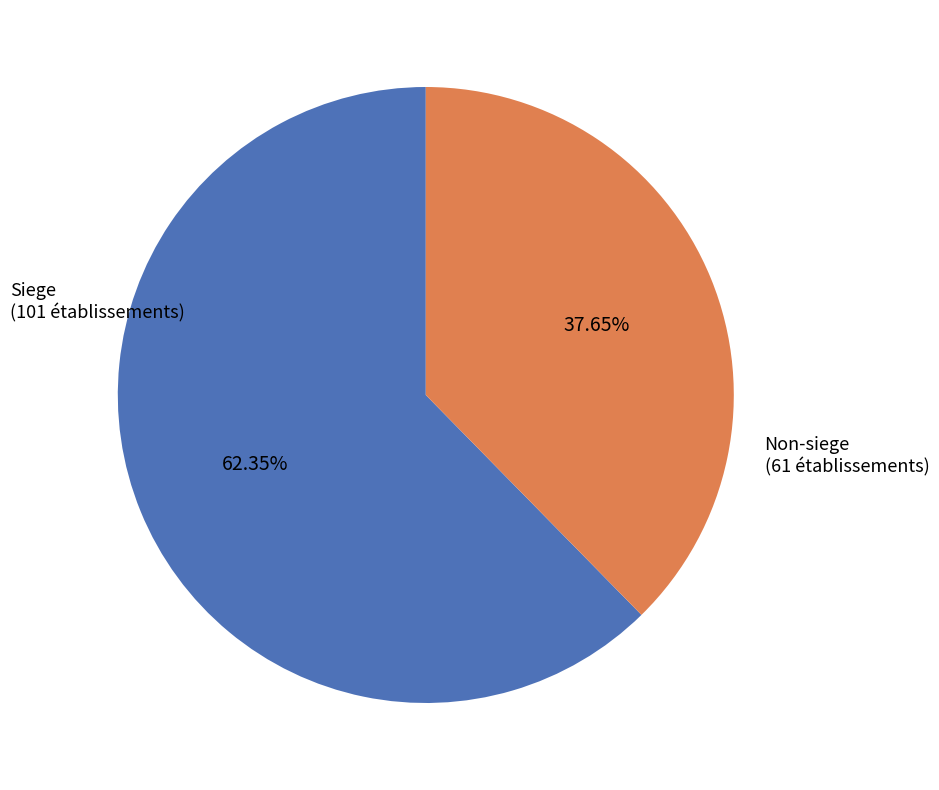

Which category has the smallest portion of the pie?

Non-siege